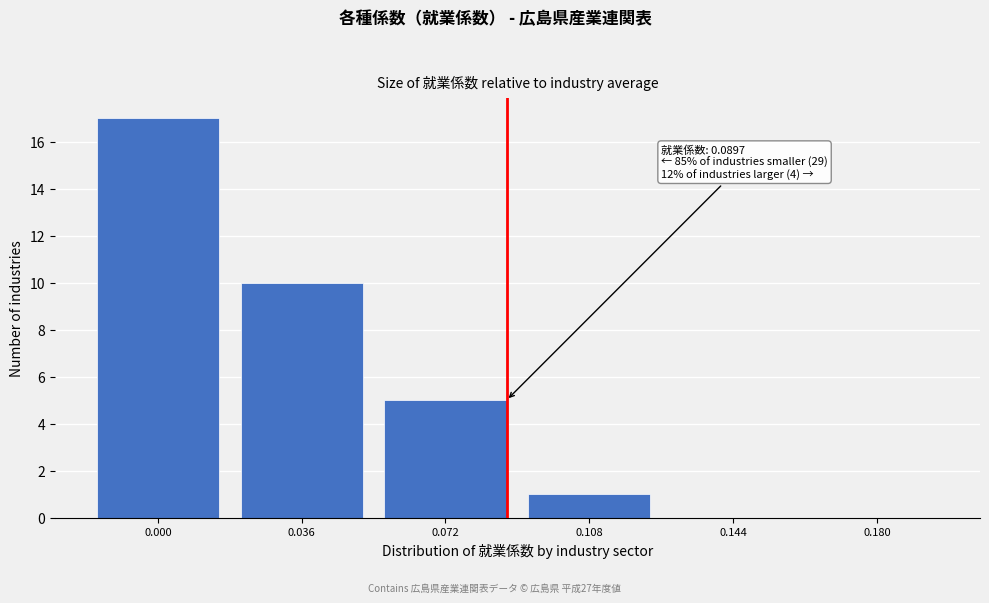

Reading left to right, transcribe all the data shown in this chart.

0.000=17	0.036=10	0.072=5	0.108=1	0.144=0	0.180=0